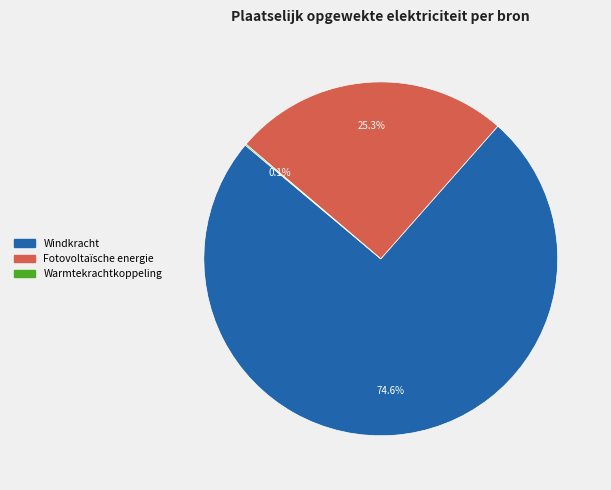

Approximately how many times larger is the value at Fotovoltaïsche energie compared to Windkracht?

0.3